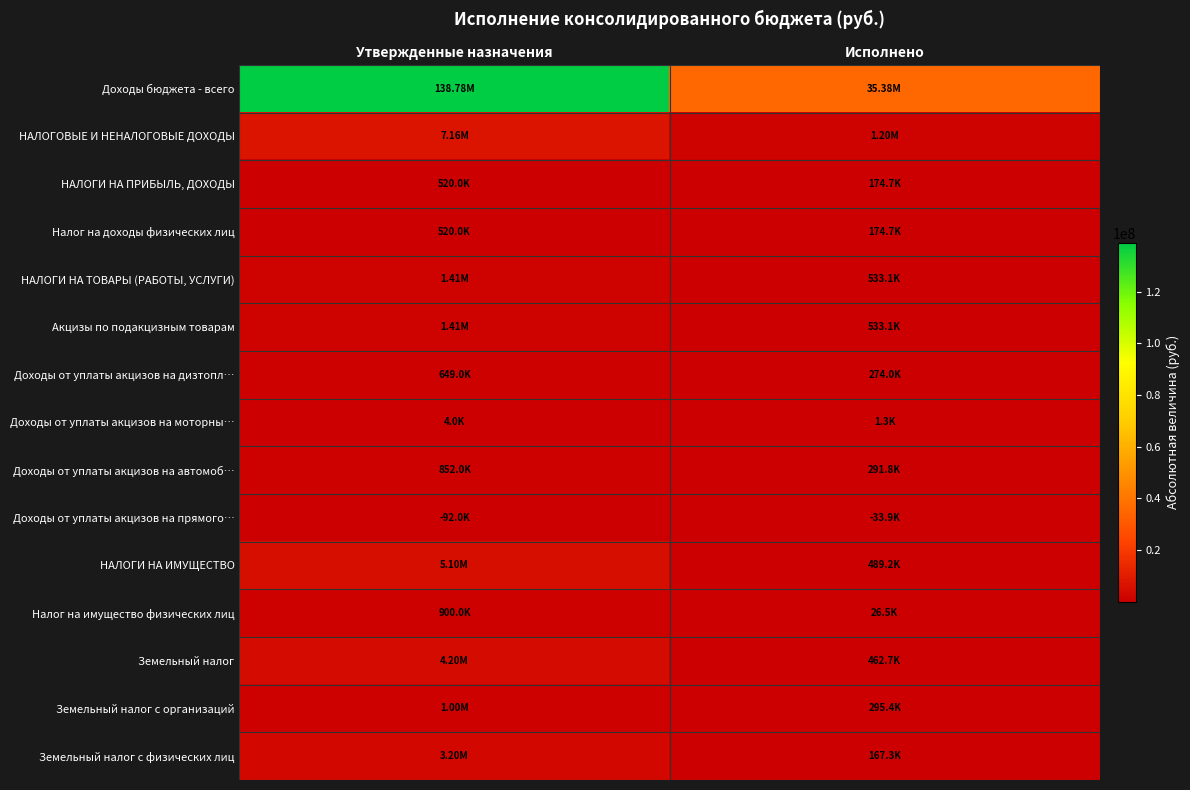

Reading right to left, transcribe all the data shown in this chart.

Доходы бюджета - всего: Исполнено=35382992.0	Утвержденные назначения=138783030.0
НАЛОГОВЫЕ И НЕНАЛОГОВЫЕ ДОХОДЫ: Исполнено=1196948.5	Утвержденные назначения=7164000.0
НАЛОГИ НА ПРИБЫЛЬ, ДОХОДЫ: Исполнено=174675.6	Утвержденные назначения=520000.0
Налог на доходы физических лиц: Исполнено=174675.6	Утвержденные назначения=520000.0
НАЛОГИ НА ТОВАРЫ (РАБОТЫ, УСЛУГИ): Исполнено=533069.3	Утвержденные назначения=1413000.0
Акцизы по подакцизным товарам: Исполнено=533069.3	Утвержденные назначения=1413000.0
Доходы от уплаты акцизов на дизтопл…: Исполнено=273987.0	Утвержденные назначения=649000.0
Доходы от уплаты акцизов на моторны…: Исполнено=1258.0	Утвержденные назначения=4000.0
Доходы от уплаты акцизов на автомоб…: Исполнено=291759.7	Утвержденные назначения=852000.0
Доходы от уплаты акцизов на прямого…: Исполнено=33935.5	Утвержденные назначения=92000.0
НАЛОГИ НА ИМУЩЕСТВО: Исполнено=489203.6	Утвержденные назначения=5100000.0
Налог на имущество физических лиц: Исполнено=26536.3	Утвержденные назначения=900000.0
Земельный налог: Исполнено=462667.3	Утвержденные назначения=4200000.0
Земельный налог с организаций: Исполнено=295394.0	Утвержденные назначения=1000000.0
Земельный налог с физических лиц: Исполнено=167273.3	Утвержденные назначения=3200000.0